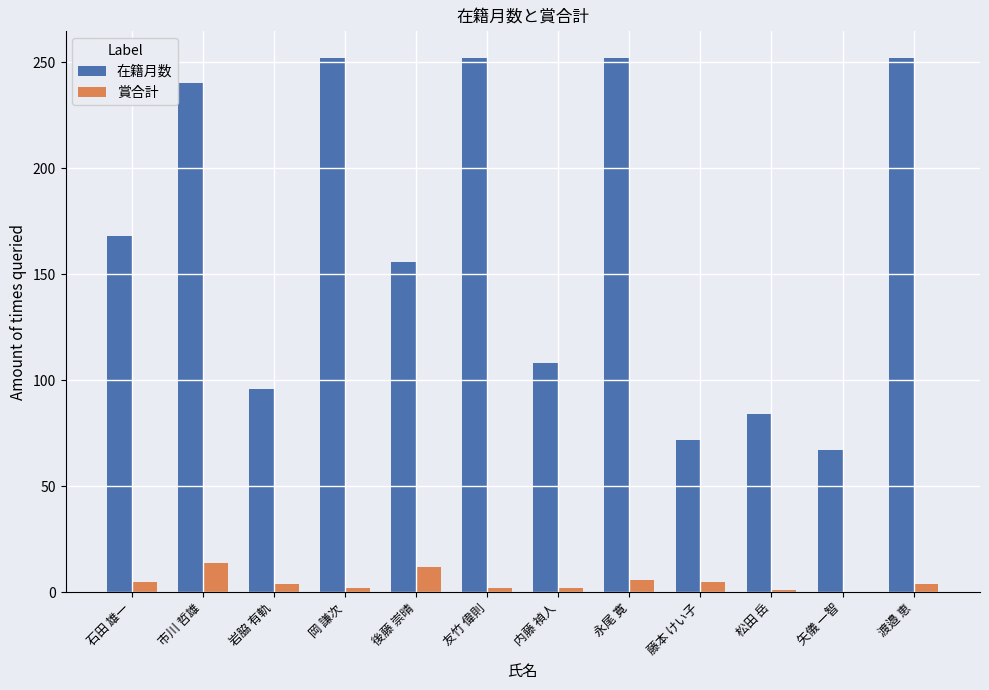

Where is 在籍月数 nearest to the value 159?

後藤 崇晴